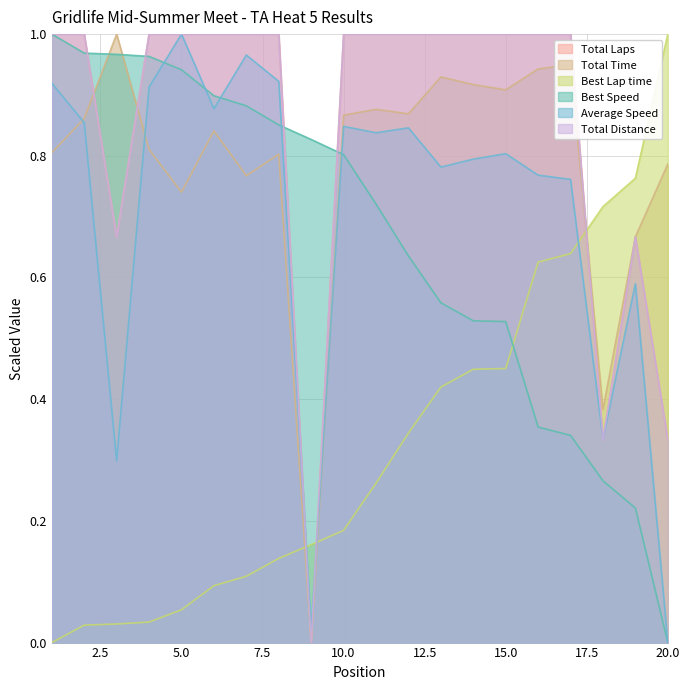

What is the maximum value shown in the chart?

1.0